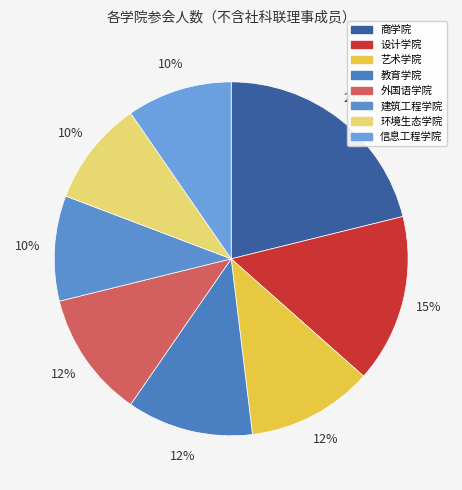

Count the number of slices in the pie.

8